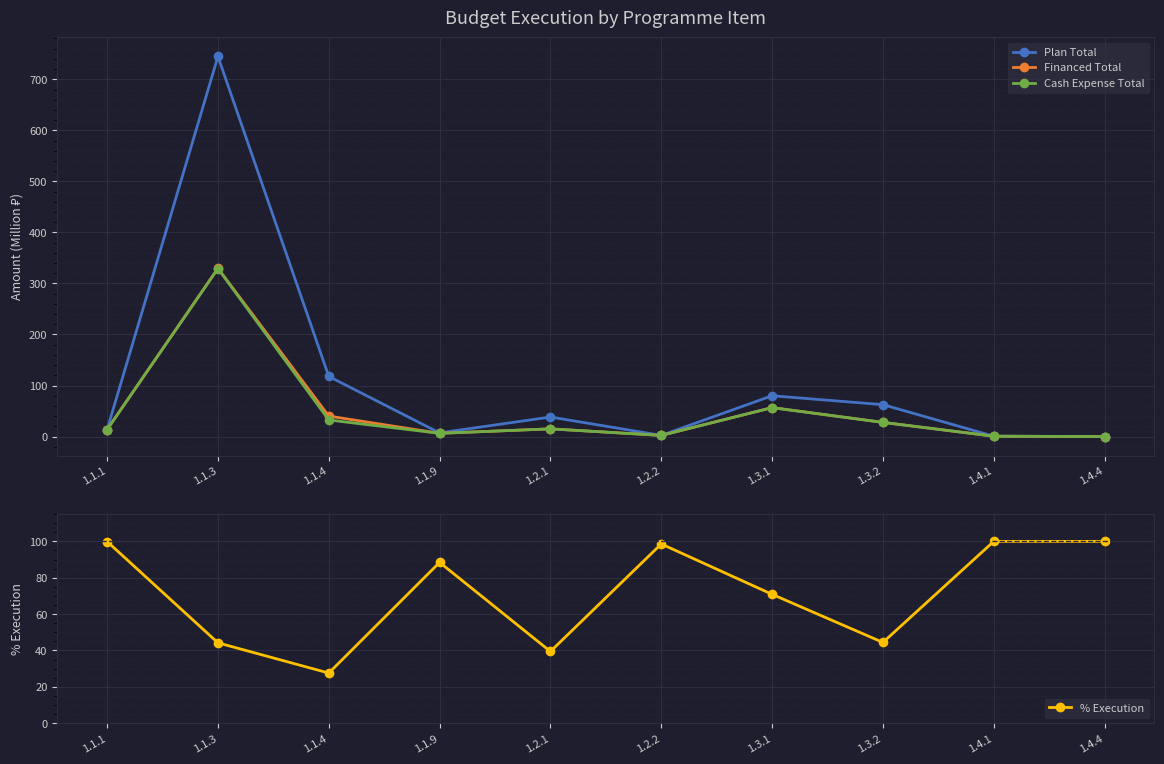

Where does the % Execution series first go above 88?

1.1.1